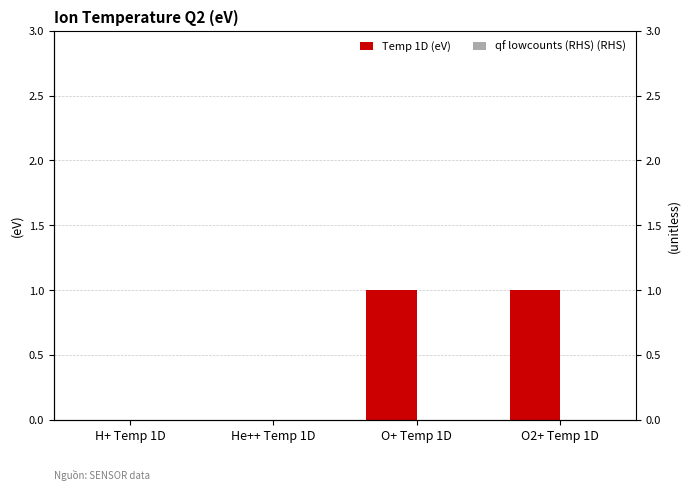

Count the number of categories in the chart.

4